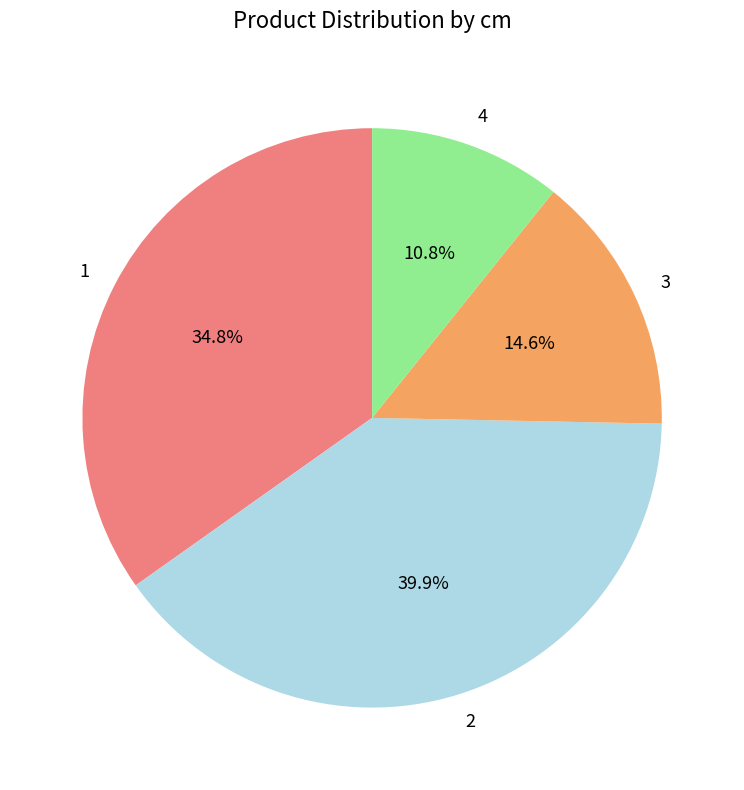

True or false: 4 accounts for 11% of the total.

True